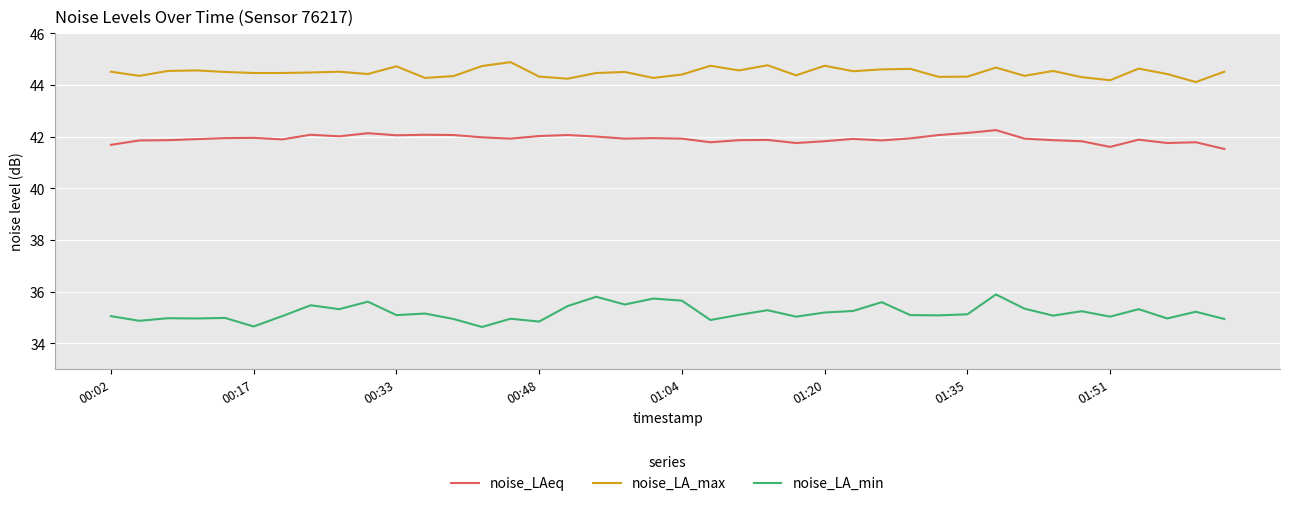

What is the difference between the maximum and minimum values in the noise_LA_min series?

1.3